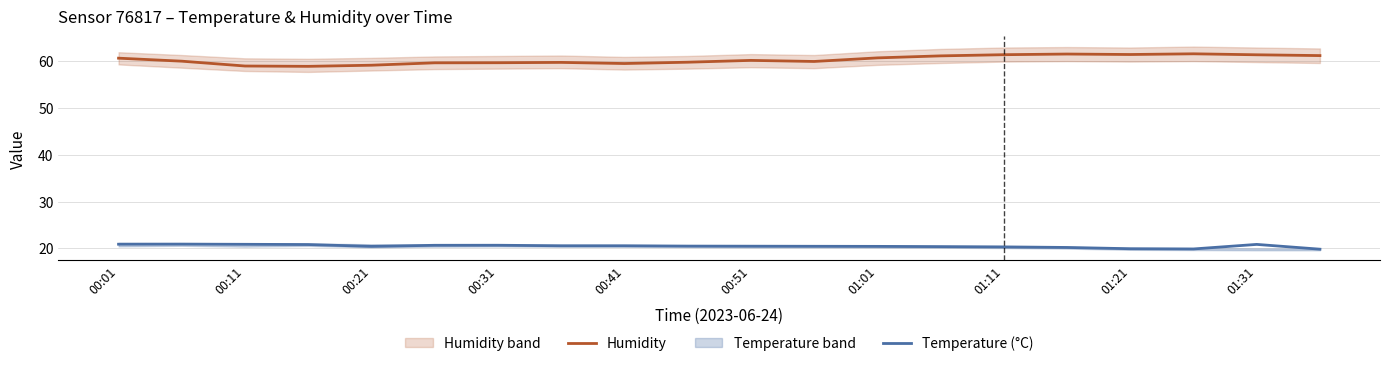

What is the highest value of the Temperature (°C) series?

20.9